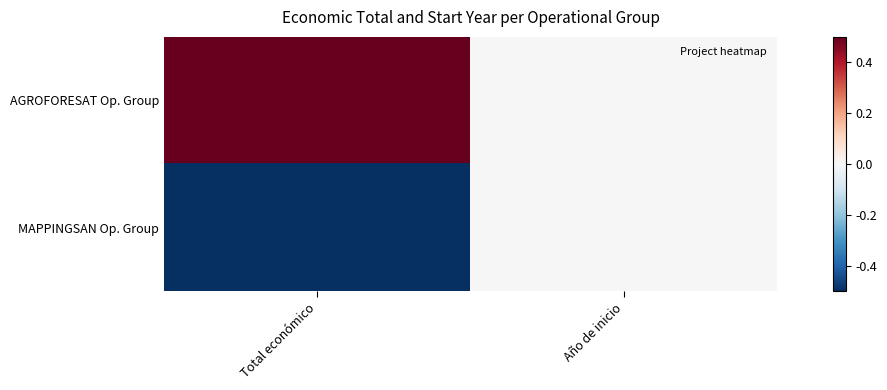

Which series has the largest total across all categories?

AGROFORESAT Op. Group